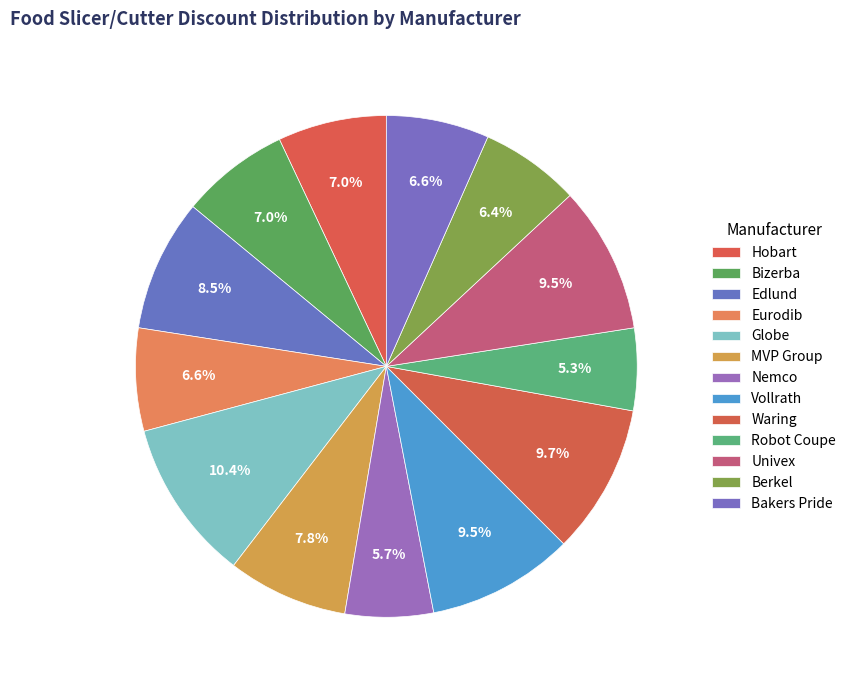

To the nearest percent, what percentage of the pie is Vollrath?

9%